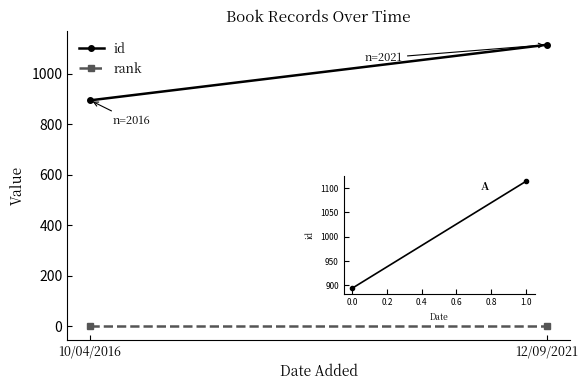

What is the spread (max minus min) of values at 12/09/2021?

1113